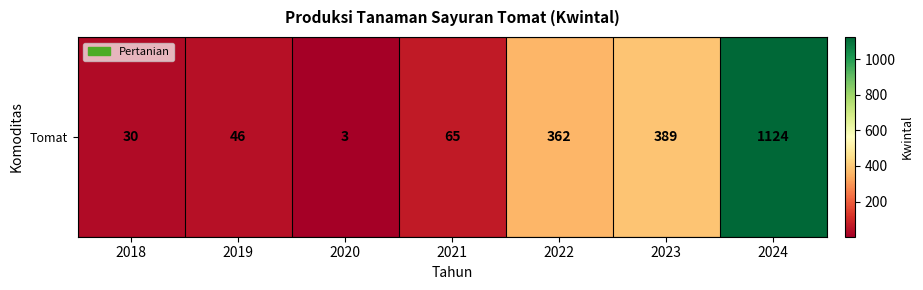

Which has a higher value, 2021 or 2019?

2021